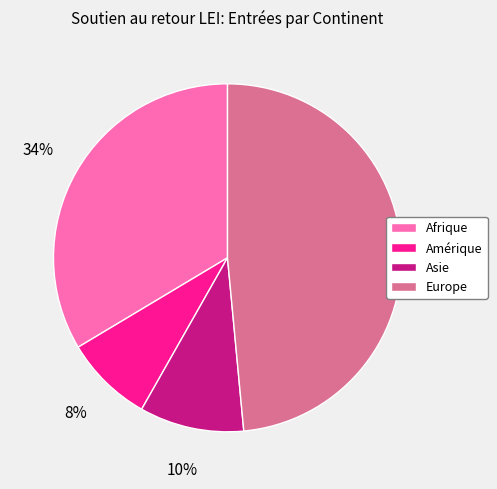

Which has a higher value, Amérique or Afrique?

Afrique